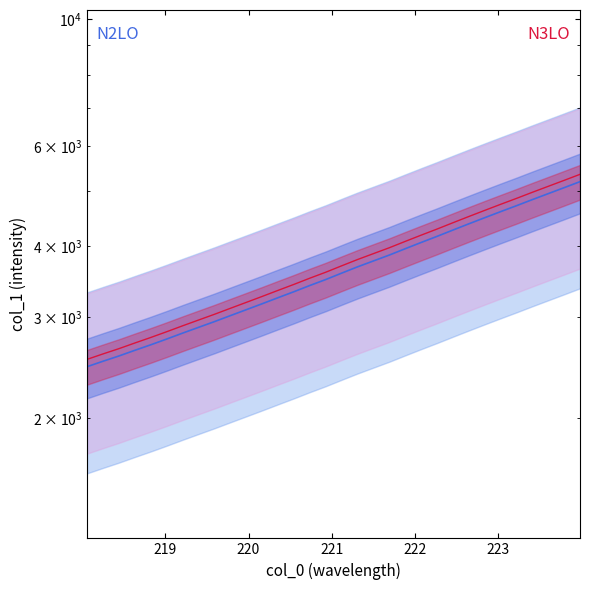

At how many categories does at least one series exceed 3313?

20